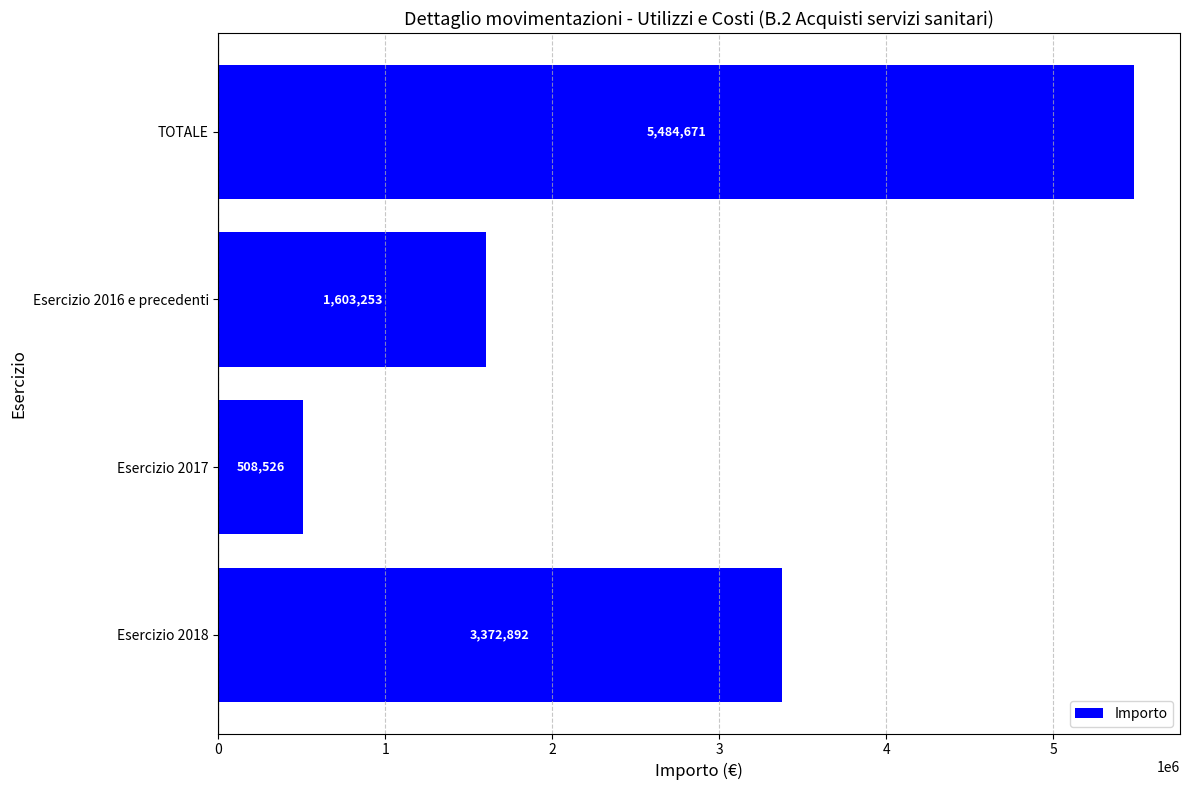

What is the greatest value displayed?

5484671